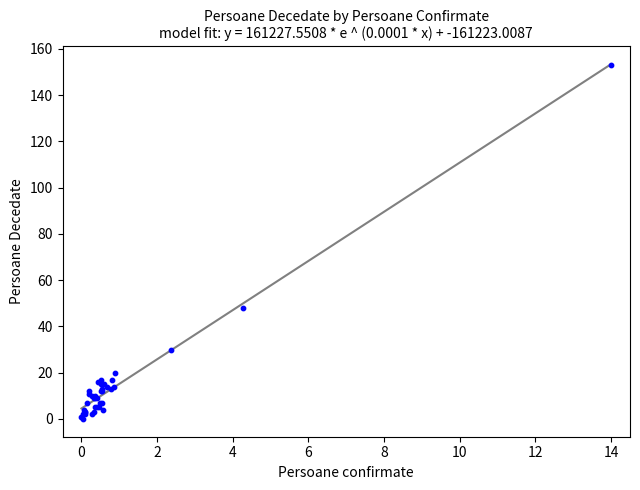

What Y value in the scatter plot is closest to 76?

48